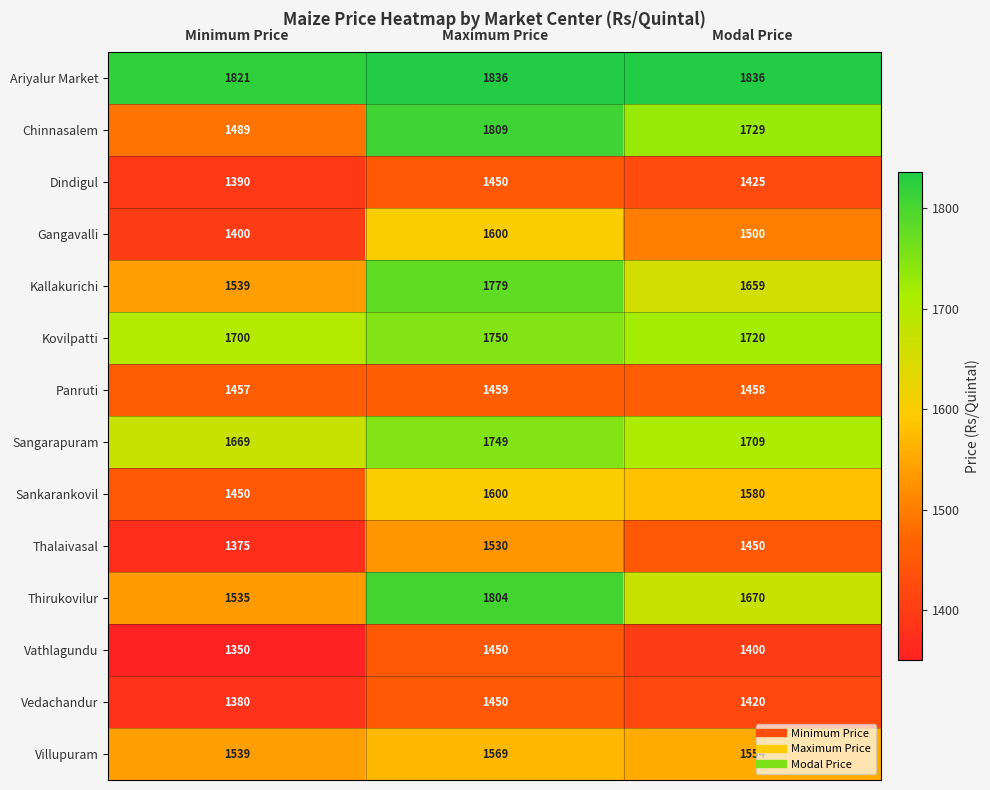

What is the total value across all series at Minimum Price?

21094